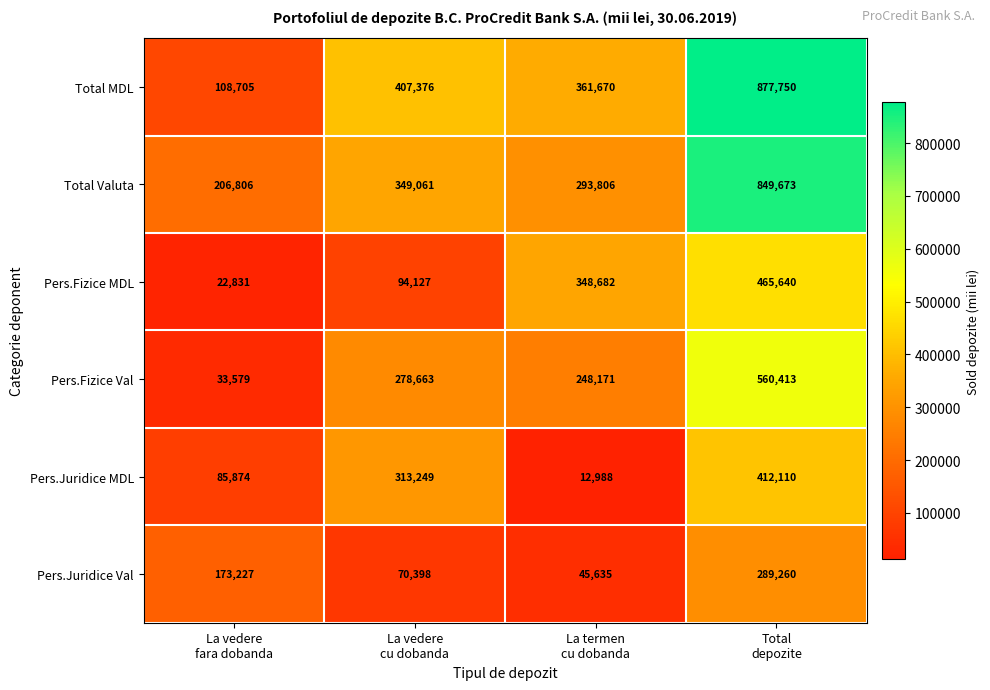

What is the lowest value of the Pers.Juridice MDL series?

12988